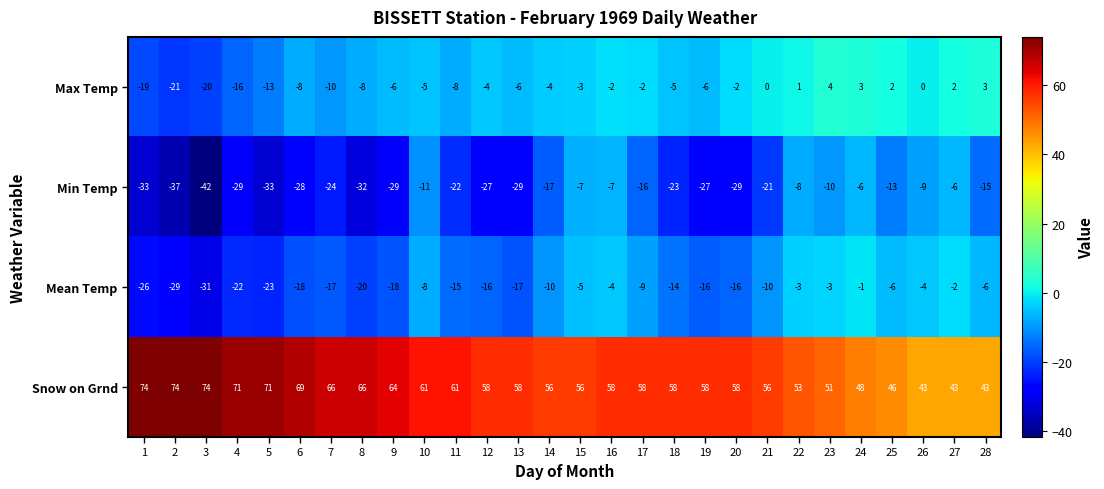

Which series has the widest spread of values?

Min Temp